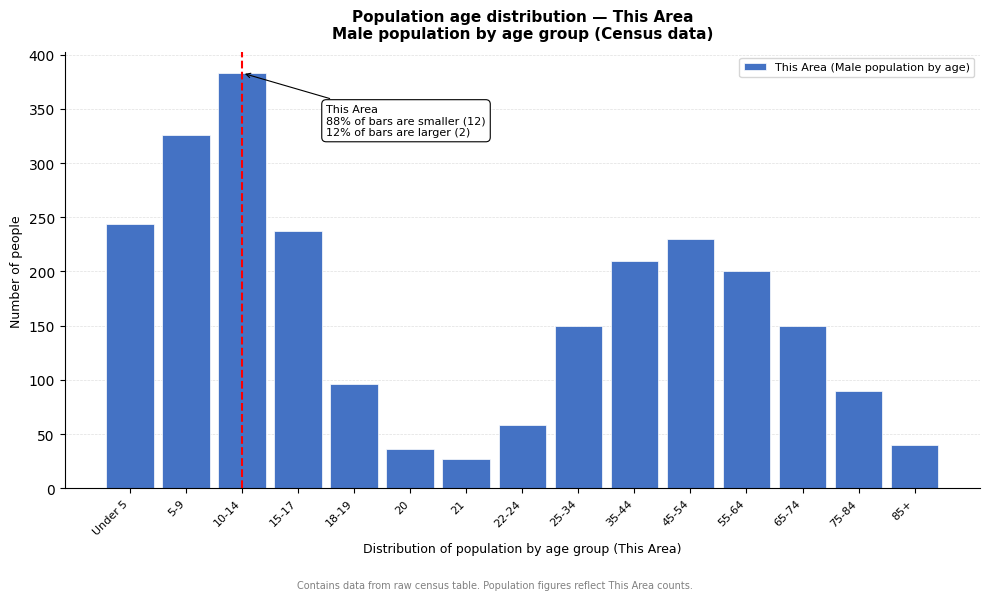

Reading right to left, list all the values displayed in this chart.

40	90	150	200	230	210	150	58	27	36	96	237	383	326	244